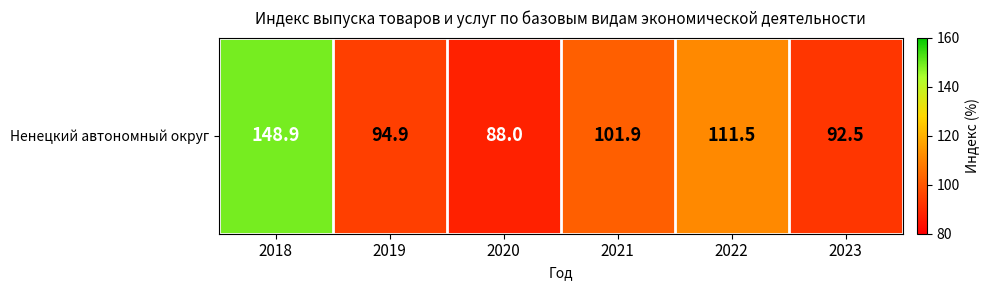

What is the change in value from 2021 to 2023?

-9.4